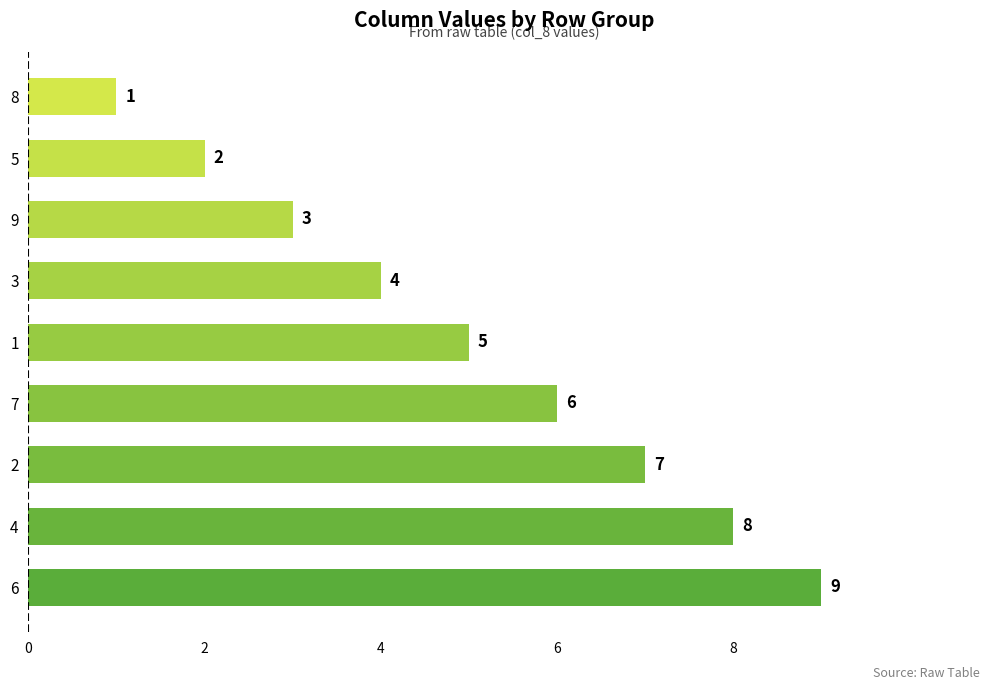

How many values are between 3 and 7?

5